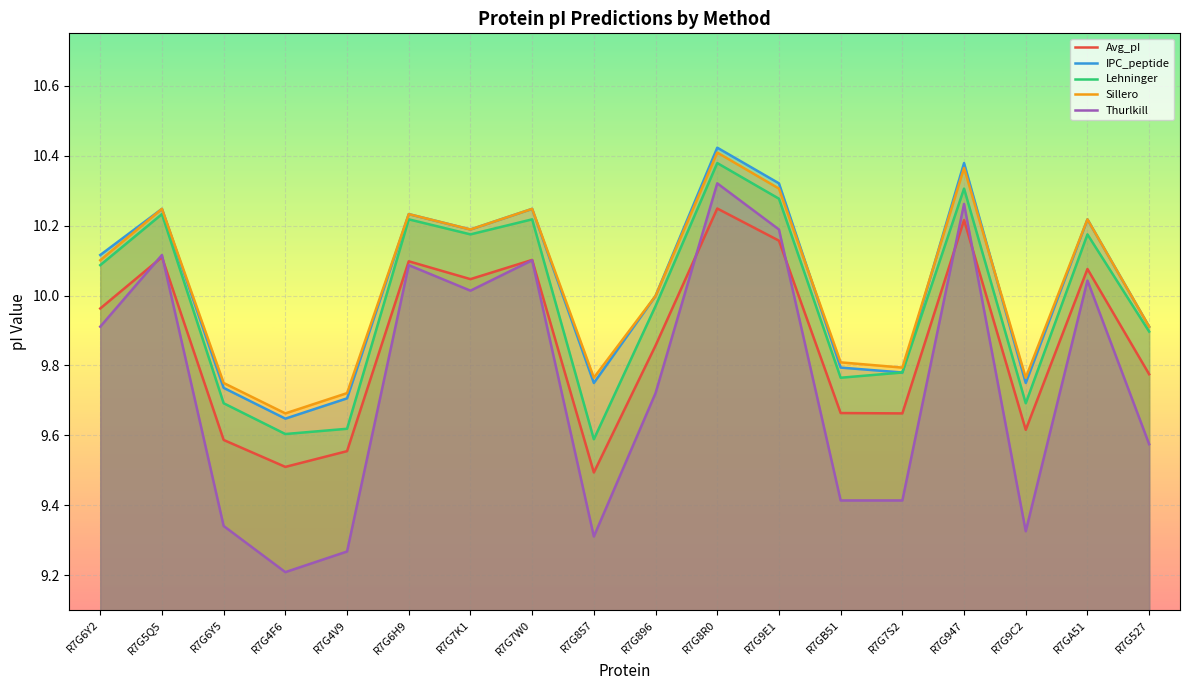

At how many categories does at least one series exceed 9?

18